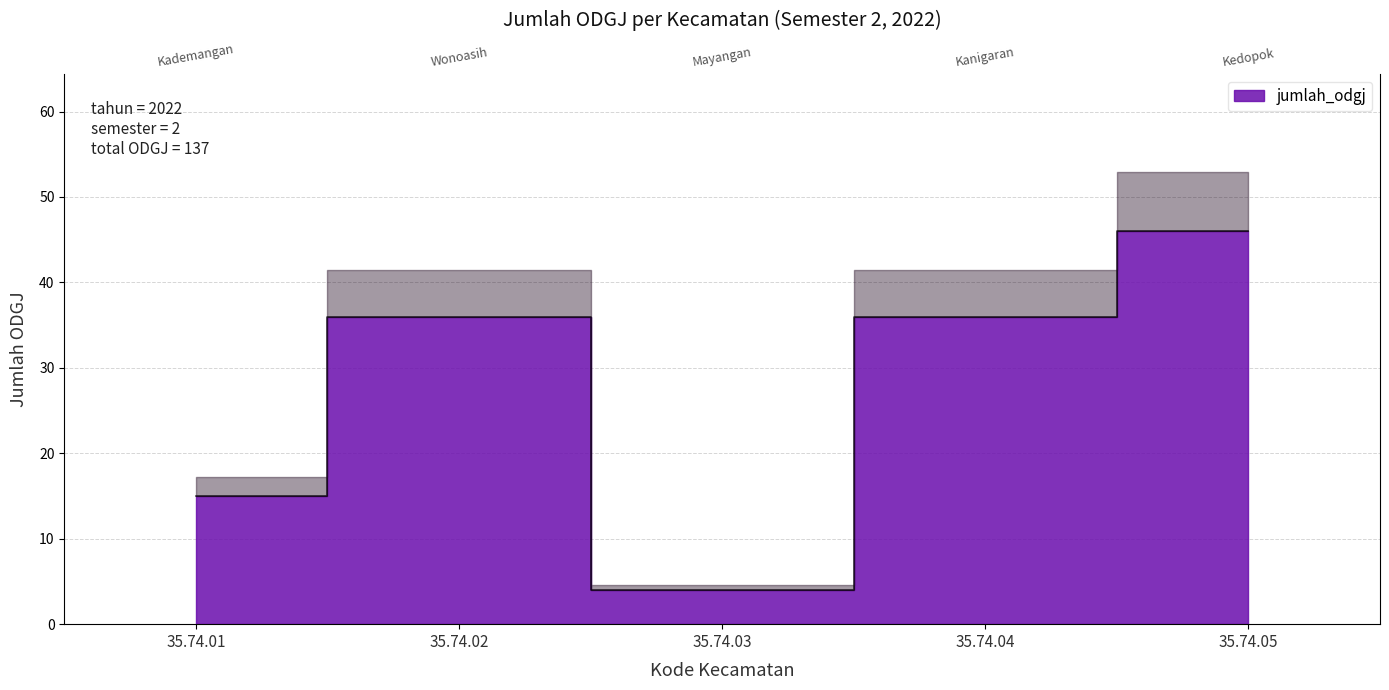

Rank the categories by value from highest to lowest.

35.74.05, 35.74.02, 35.74.04, 35.74.01, 35.74.03